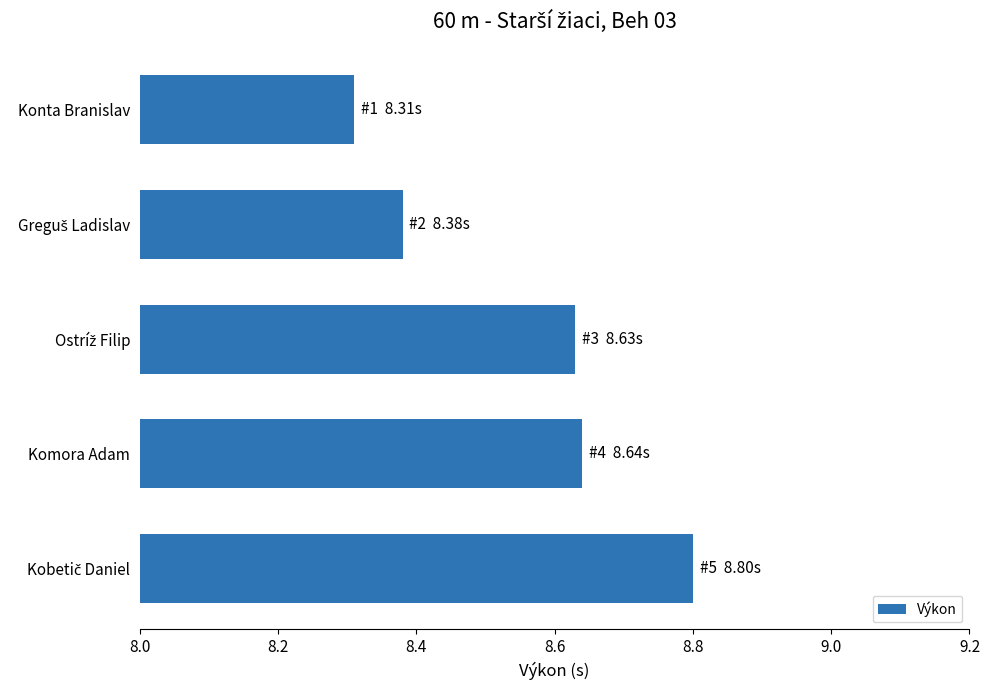

Count the values in the range 8 to 9.

5